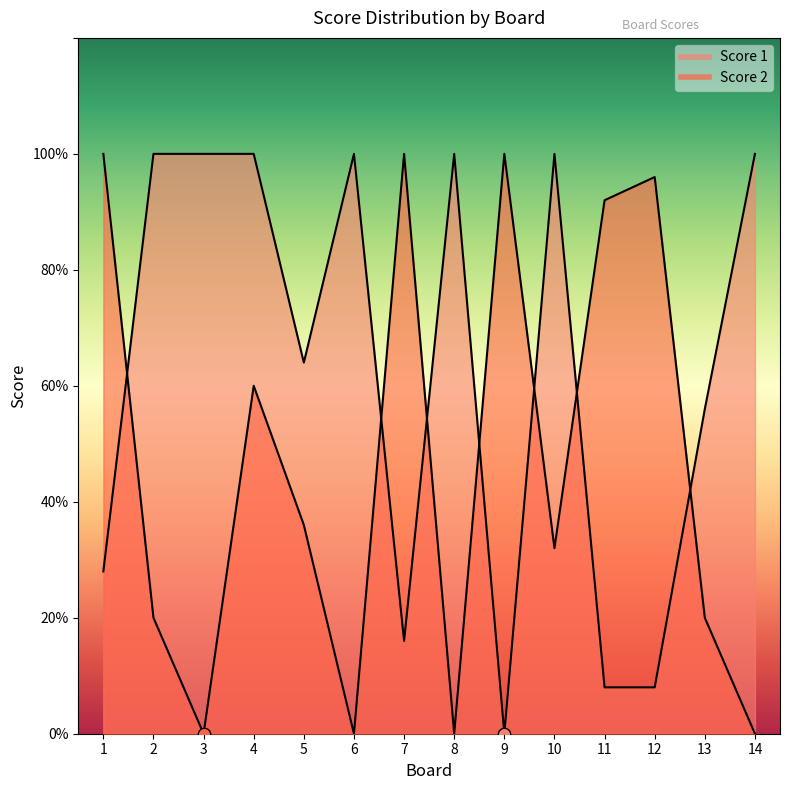

At which category is the sum across all series the highest?

4